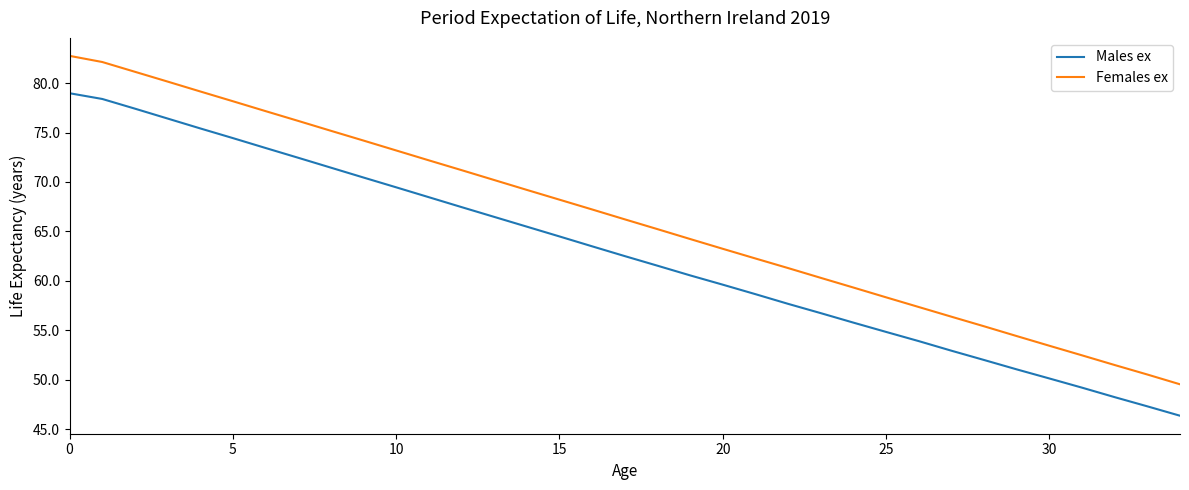

Which series has the largest total across all categories?

Females ex